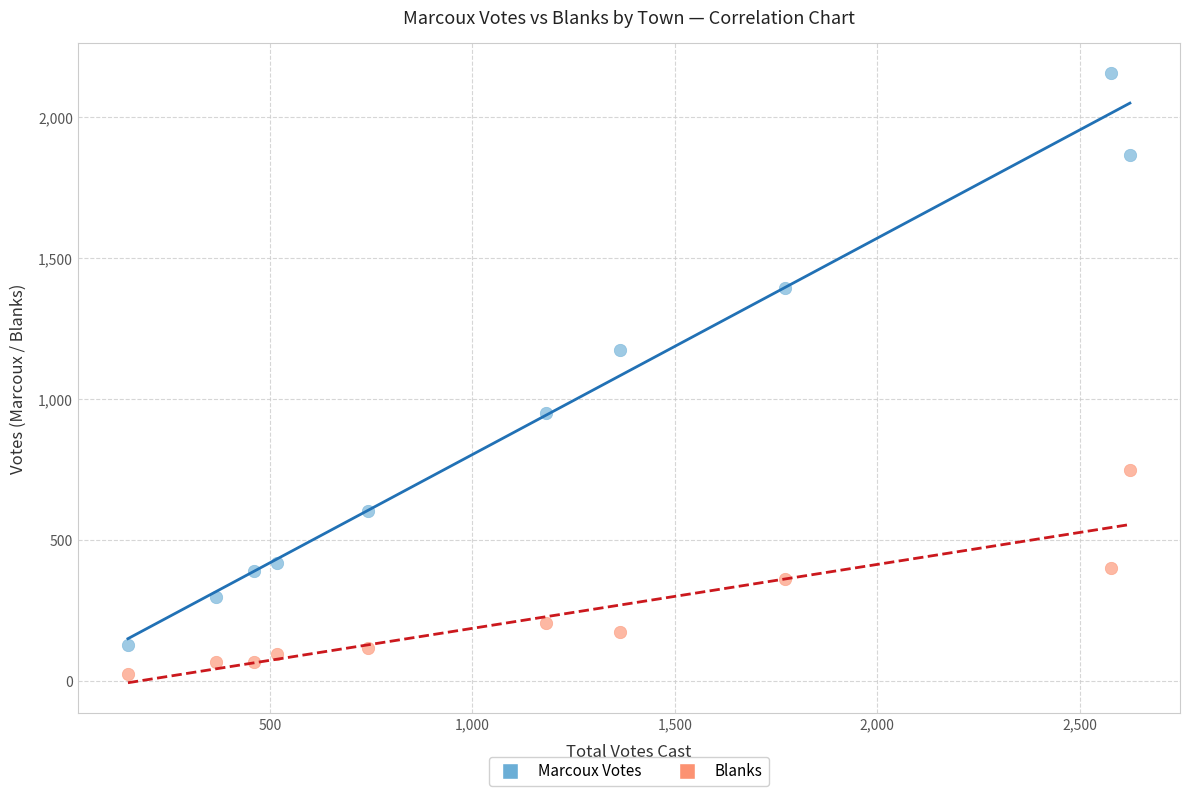

Which series contains the lowest Y value?

Blanks